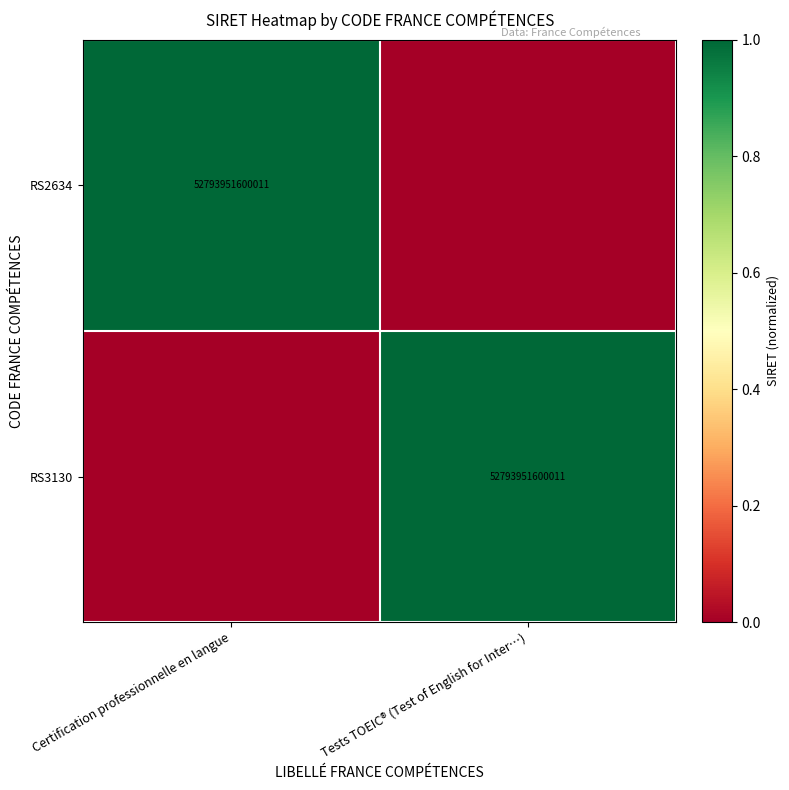

The RS3130 series shows 24605813064745 at Tests TOEIC® (Test of English for Inter…). True or false?

False